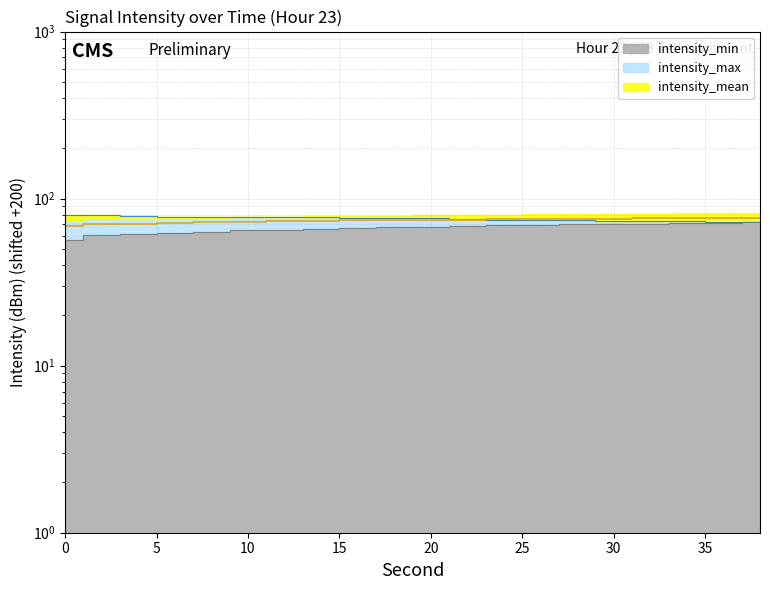

What is the sum of all intensity_max values?

1518.7